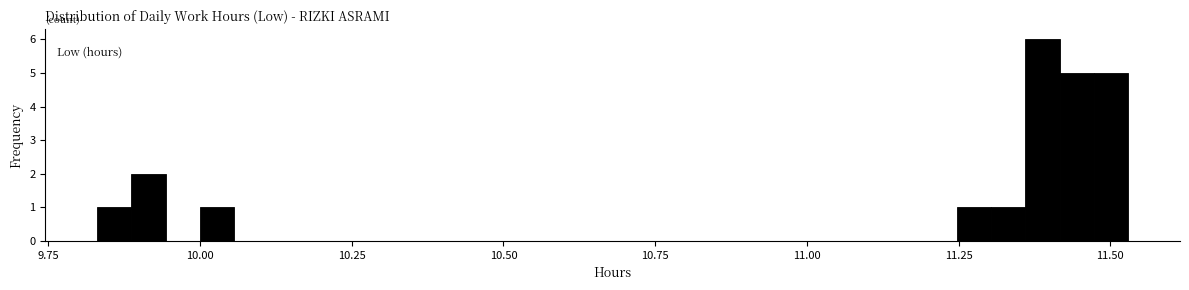

Around what value on the x-axis is the tallest bar? Give the approximate position of its centre, as read against the axis.

11.40